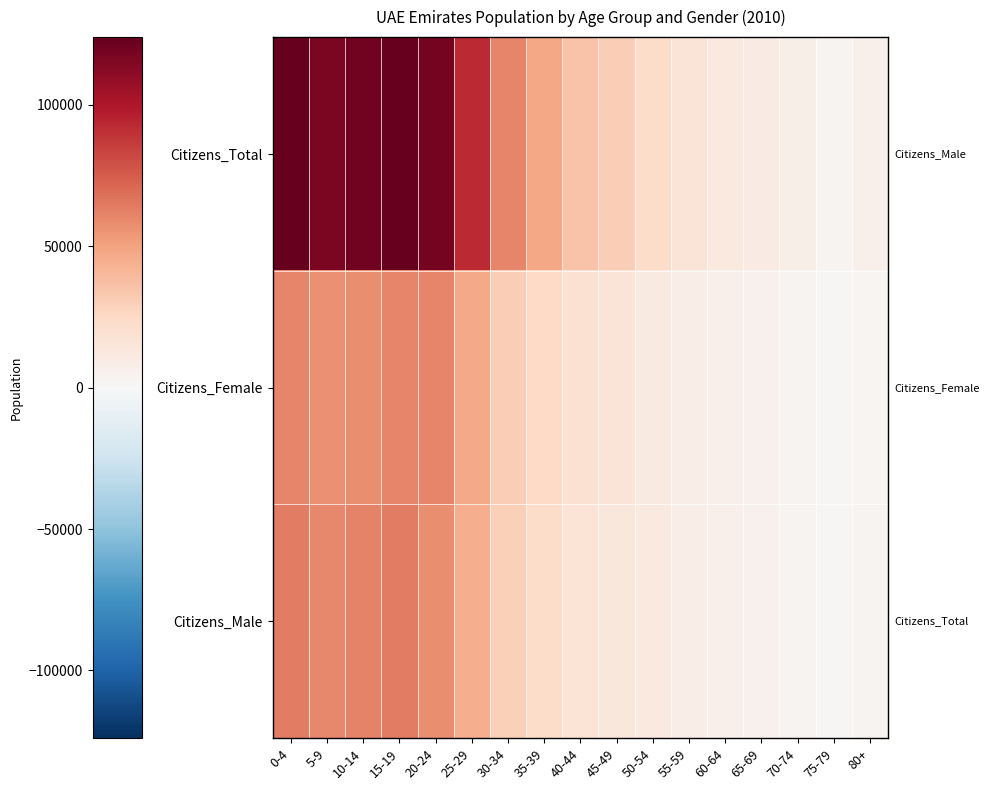

Which label corresponds to the largest value in the chart?

15-19